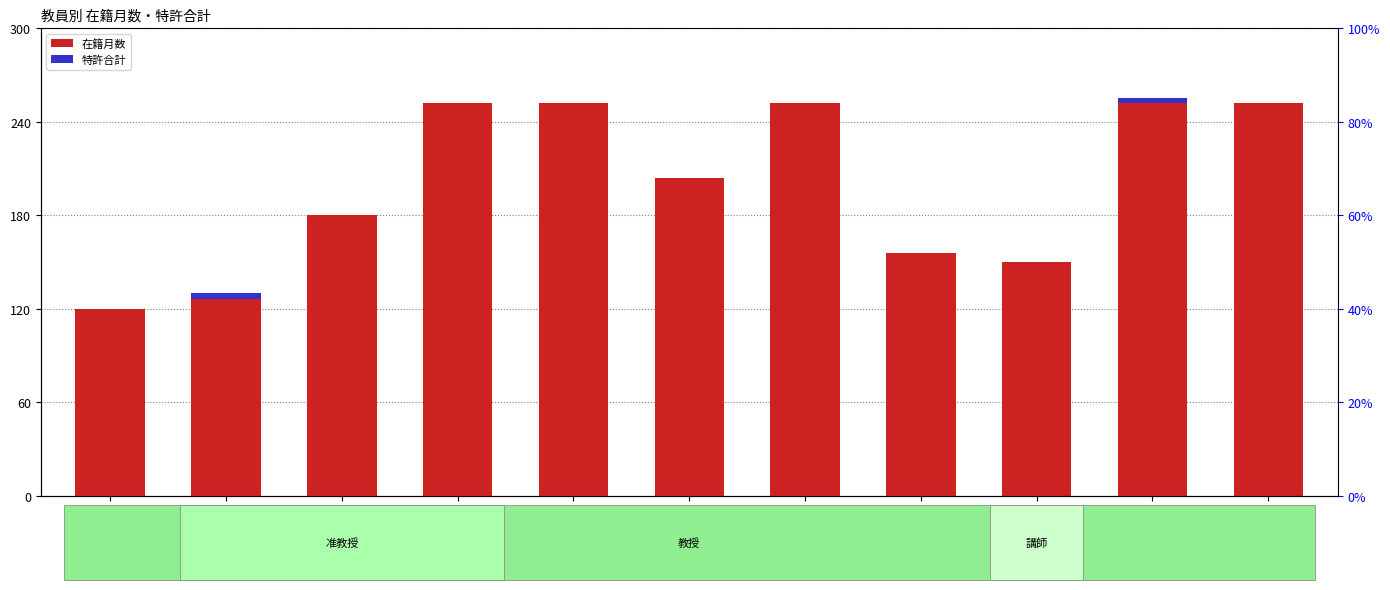

Does the chart contain any negative values?

No